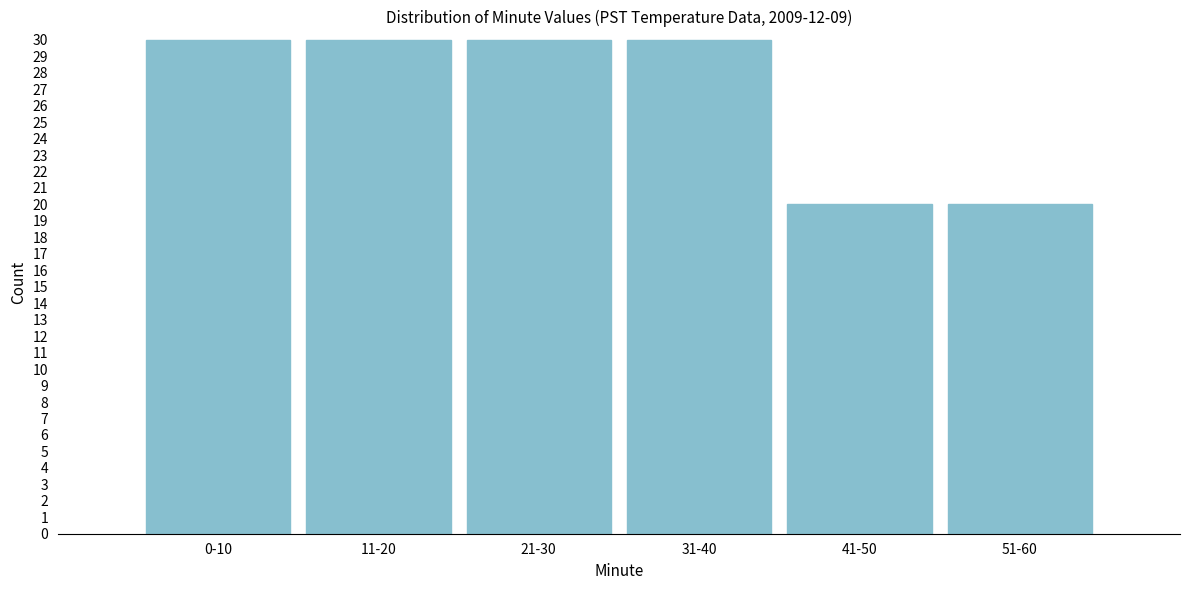

Reading right to left, transcribe all the data shown in this chart.

20	20	30	30	30	30